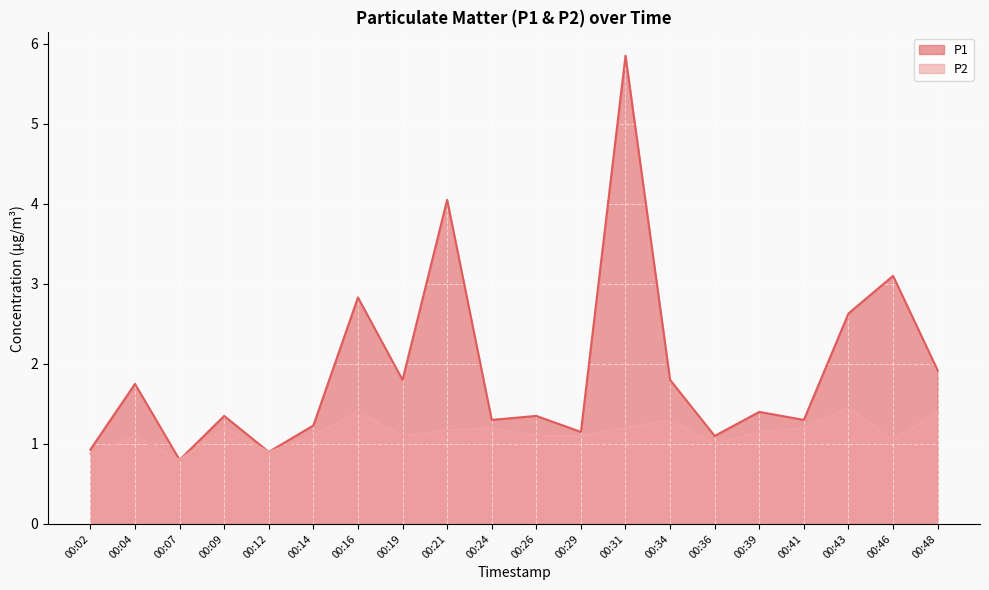

Rank the categories by P1 value from highest to lowest.

00:31, 00:21, 00:46, 00:16, 00:43, 00:48, 00:19, 00:34, 00:04, 00:39, 00:09, 00:26, 00:24, 00:41, 00:14, 00:29, 00:36, 00:02, 00:12, 00:07